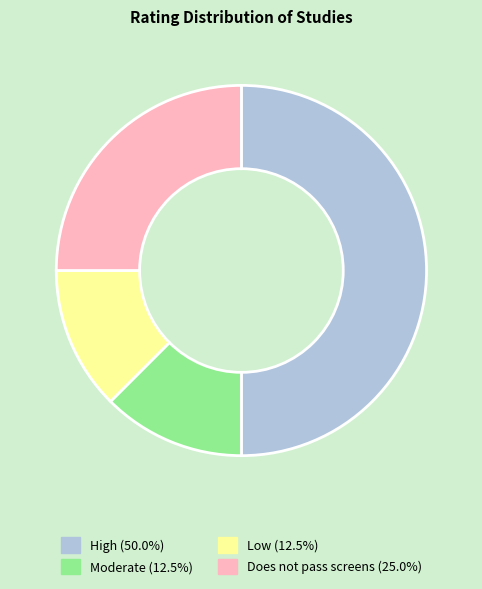

Is Low (12.5%) the majority of the pie?

No